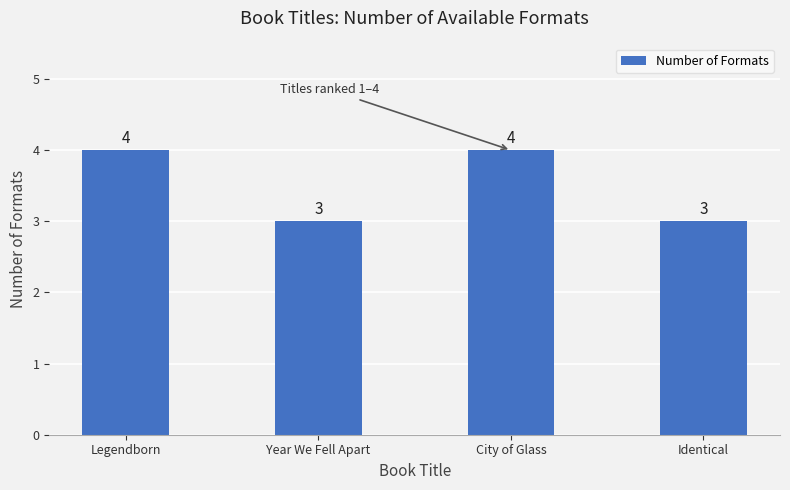

What is the difference between the second highest and second lowest values?

1